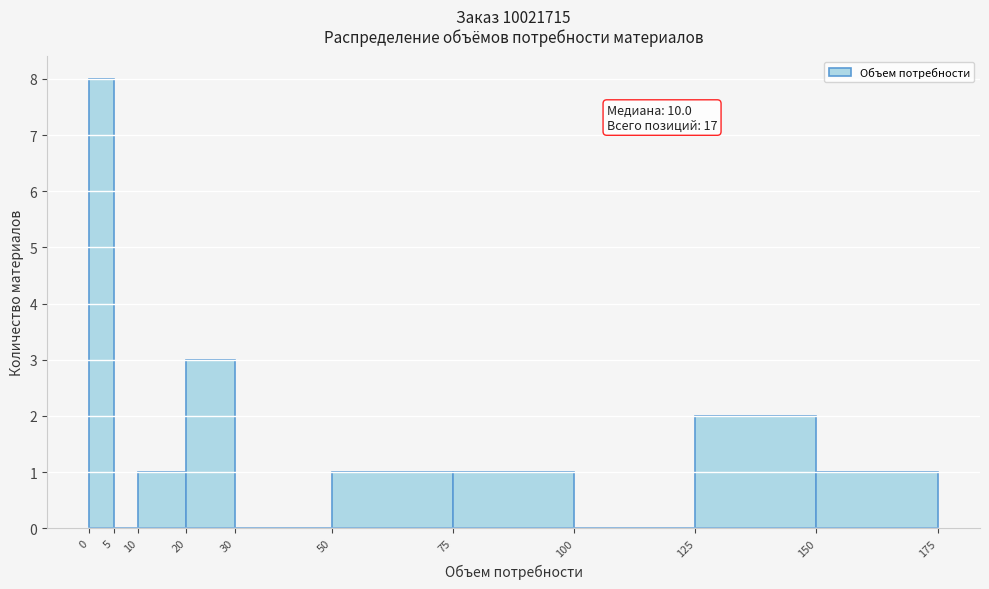

Over which range of the x-axis is the bar tallest?

0 to 5